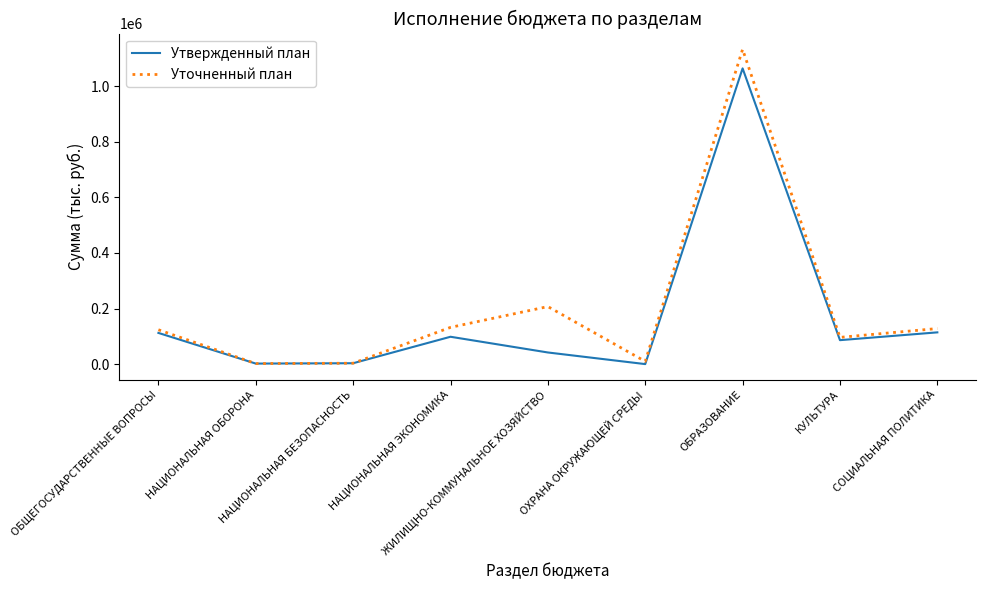

True or false: Утвержденный план has a value of 0.0 at ОХРАНА ОКРУЖАЮЩЕЙ СРЕДЫ.

True